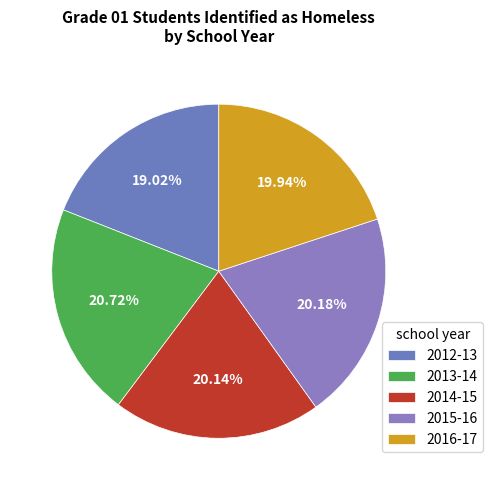

Rank the categories by value from lowest to highest.

2012-13, 2016-17, 2014-15, 2015-16, 2013-14